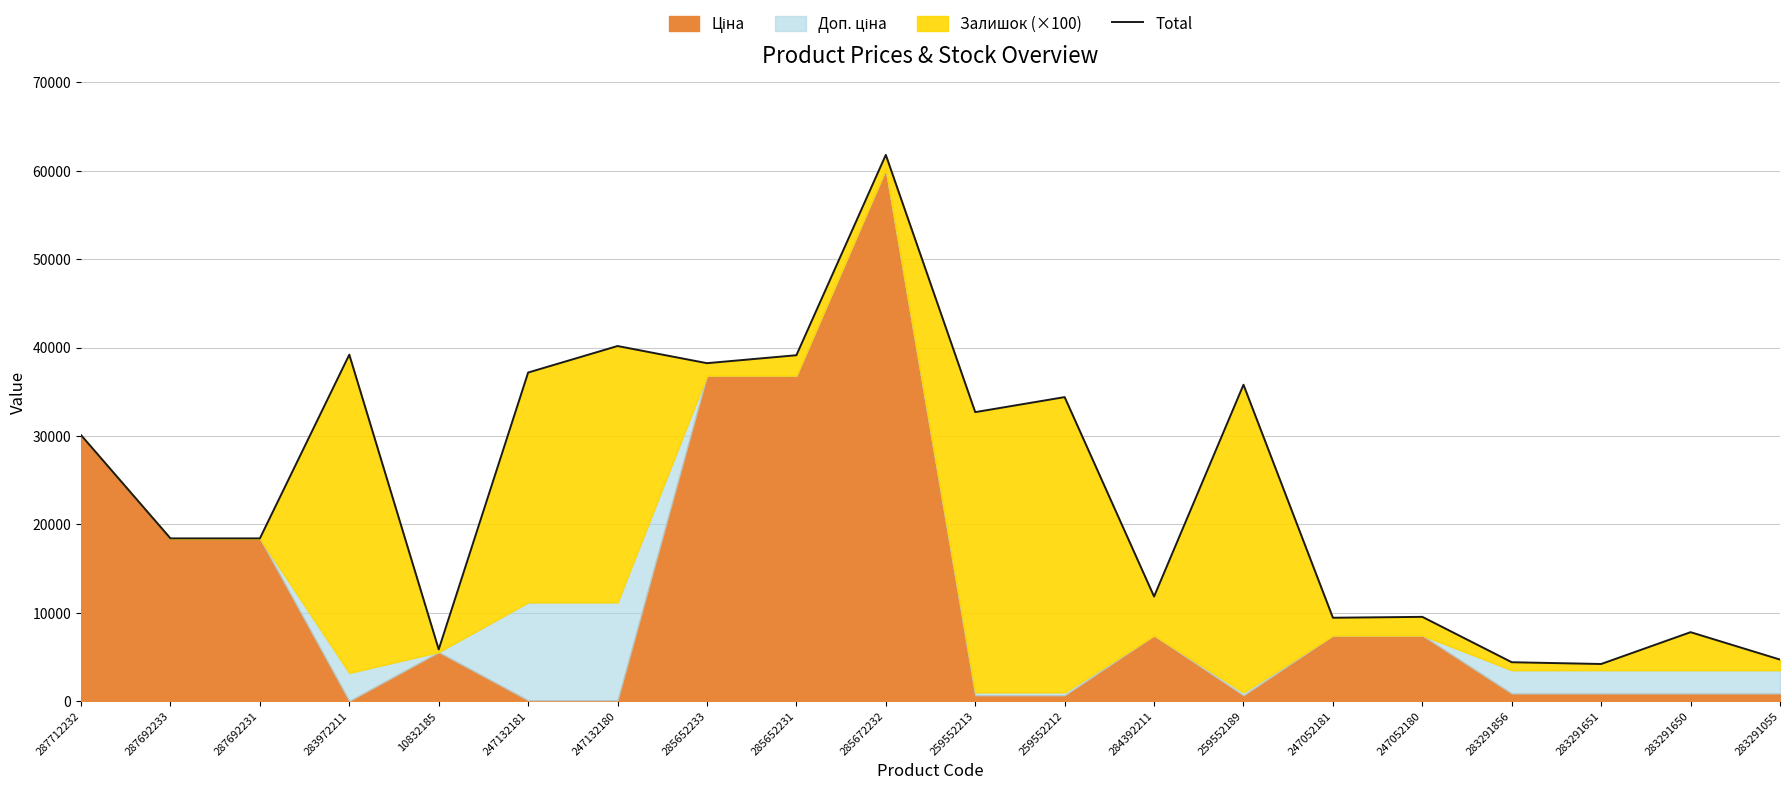

Is it true that the value at 287712232 is 30102.8?

True